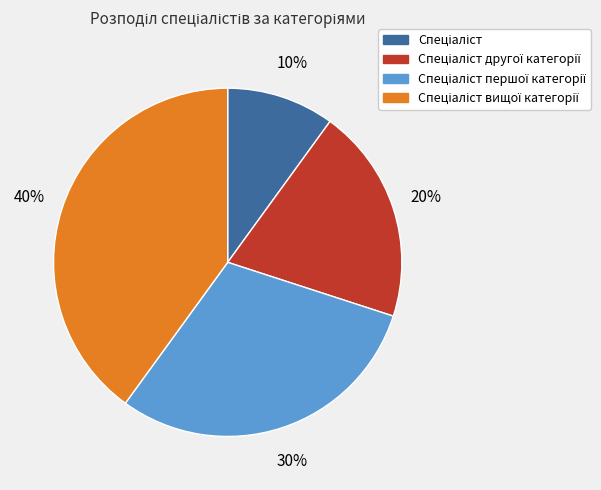

To the nearest percent, what is the average slice percentage?

25%